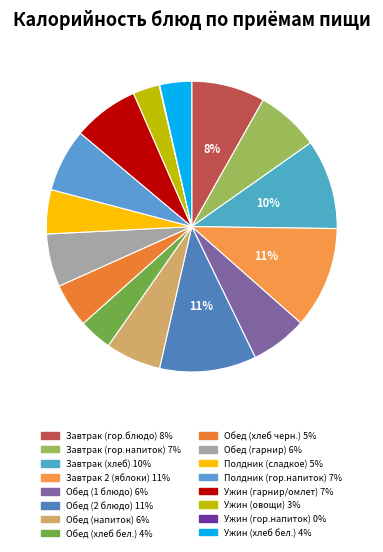

Which category has the biggest portion of the pie?

Завтрак 2 (яблоки)